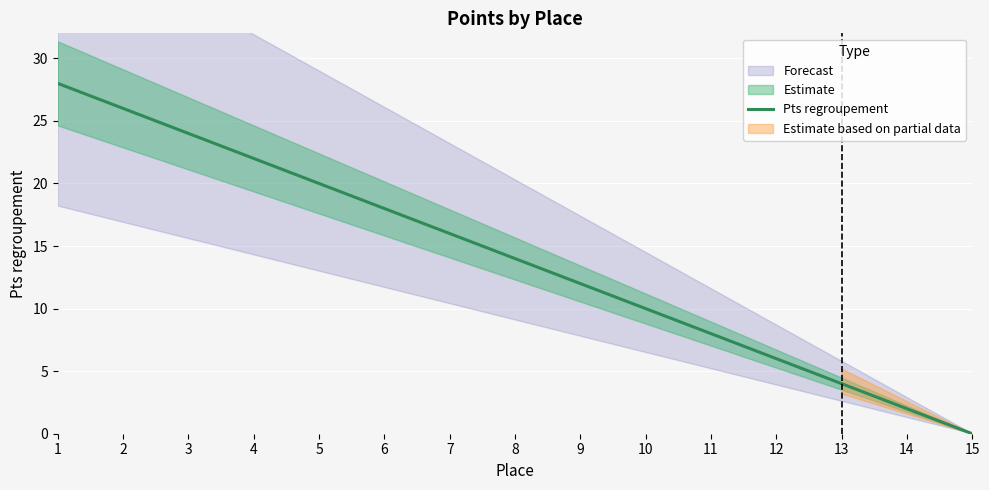

True or false: the data shows 19 at 8.

False